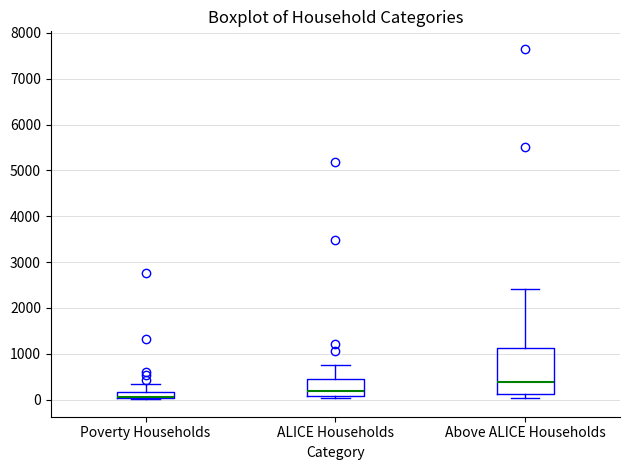

Comparing the boxes themselves (not the whiskers), which one is the tallest?

Above ALICE Households